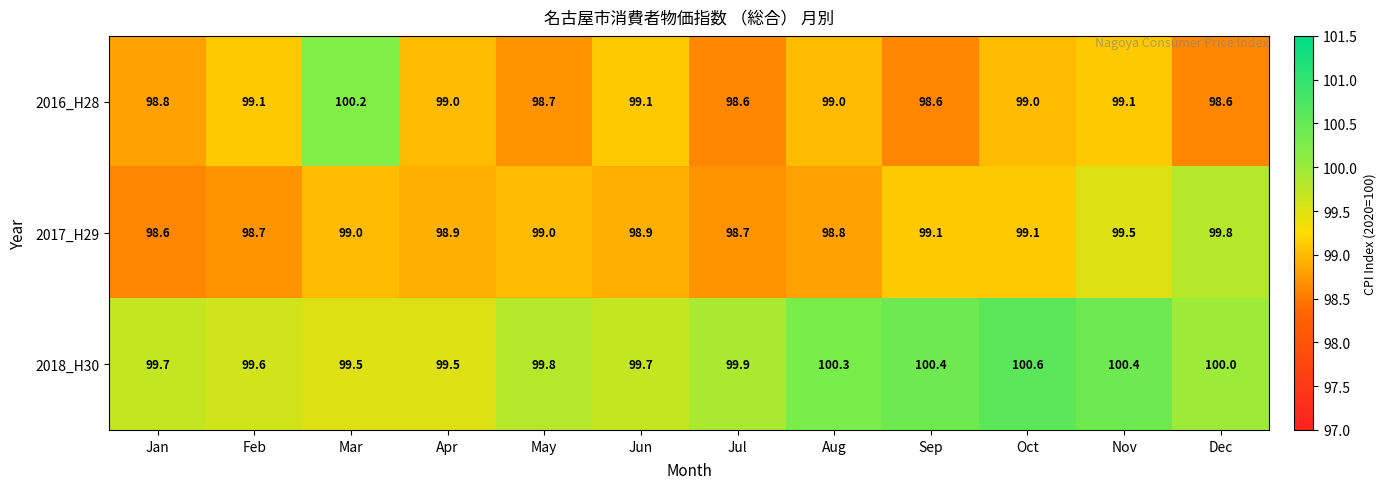

What is the total value across all series at Mar?

298.7